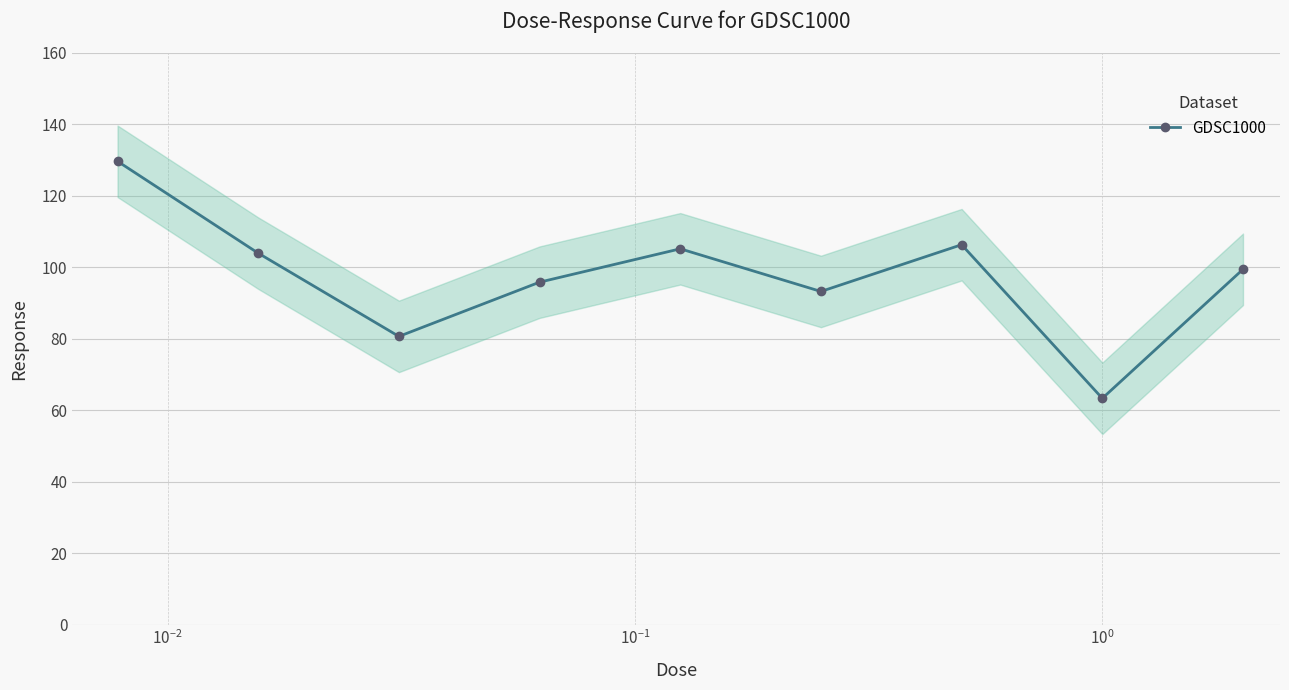

How many lines are shown in the chart?

1